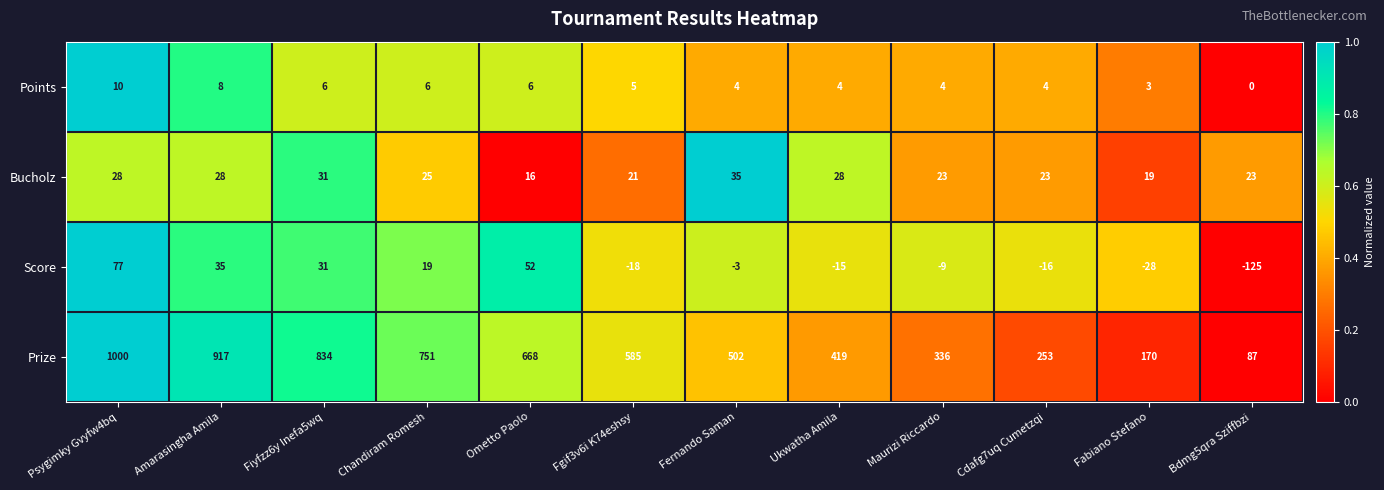

At which category does the chart reach its peak across all series?

Psygimky Gvyfw4bq